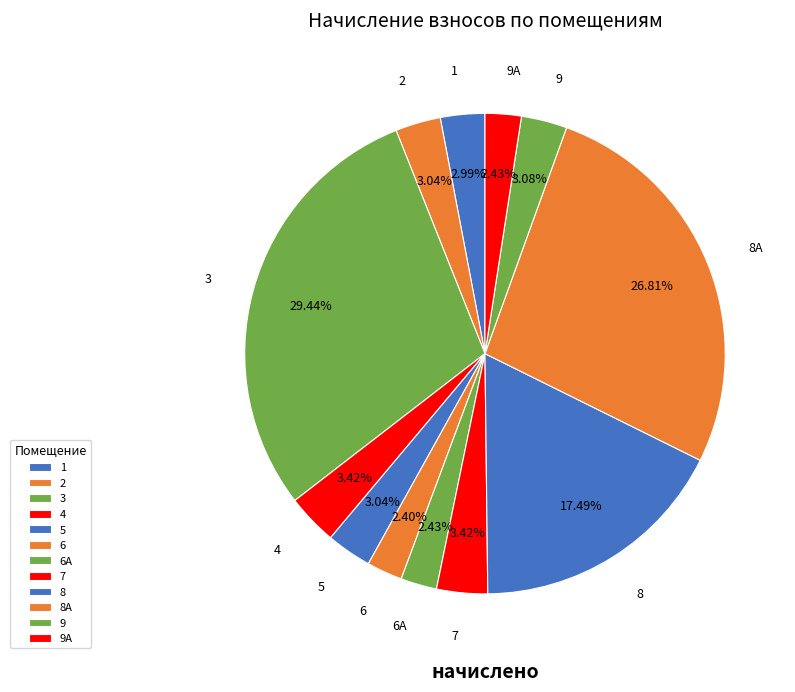

Is there a majority slice in this chart?

No